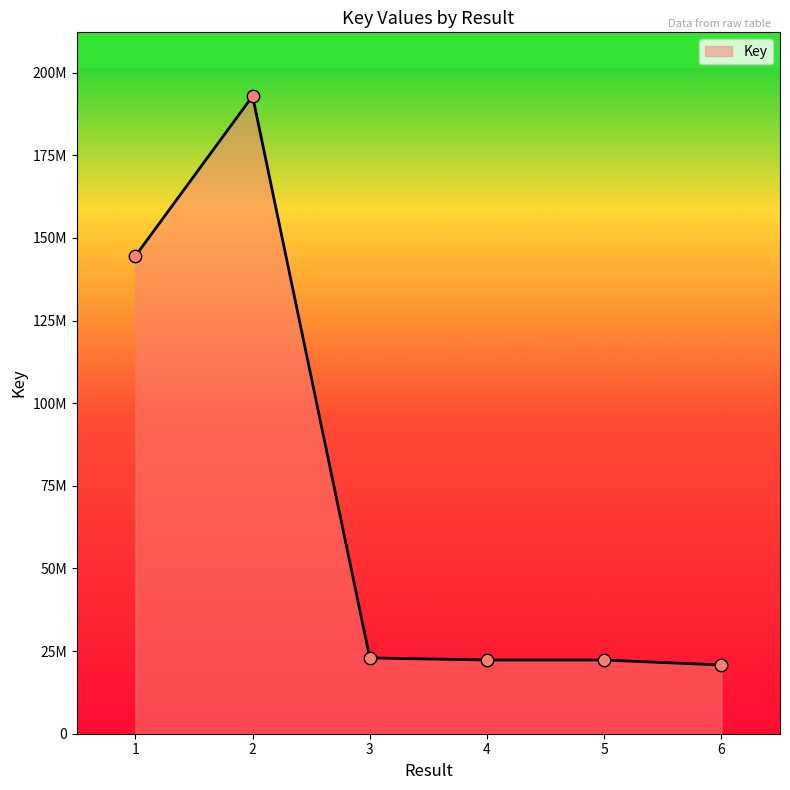

What is the change in value from 1 to 4?

-122240413